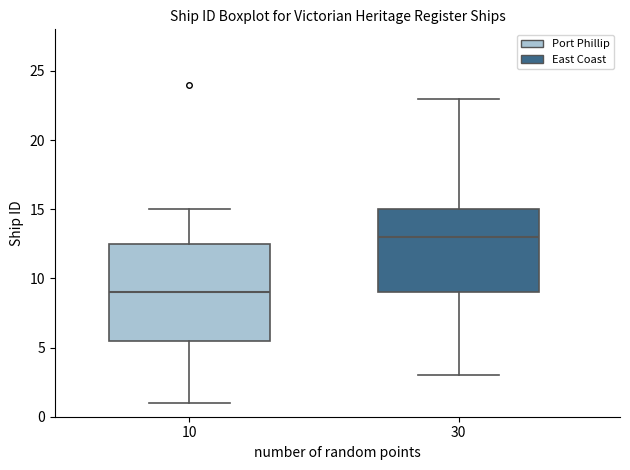

Which box has the highest median line?

30